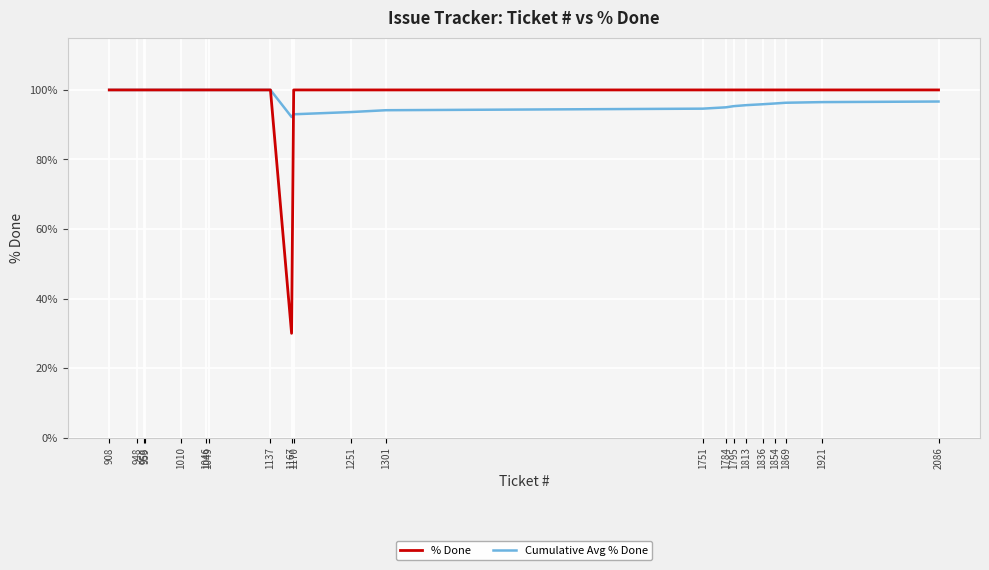

The Cumulative Avg % Done series shows 93.0 at 1170. True or false?

True